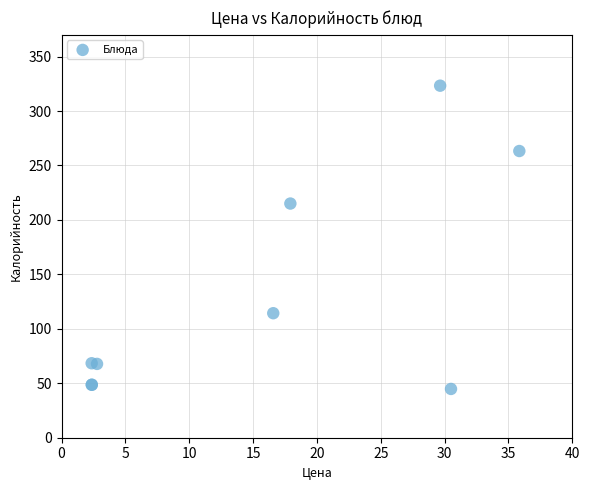

What Y value in the scatter plot is closest to 184?

215.1